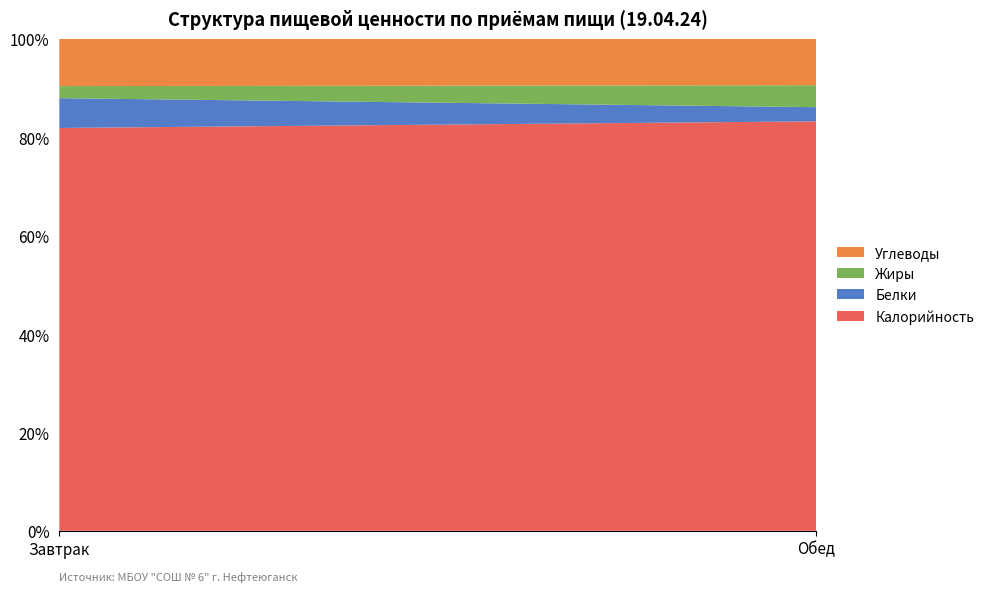

Reading left to right, list all the values displayed in this chart.

Калорийность: Завтрак=593.1	Обед=825.6
Белки: Завтрак=43.9	Обед=28.5
Жиры: Завтрак=17.8	Обед=44.3
Углеводы: Завтрак=69.5	Обед=93.4